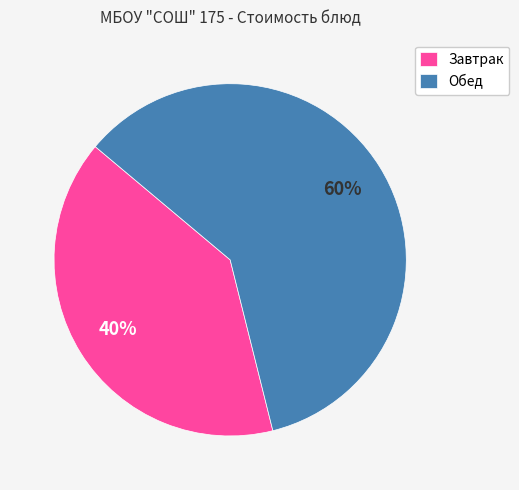

Is there a majority slice in this chart?

Yes